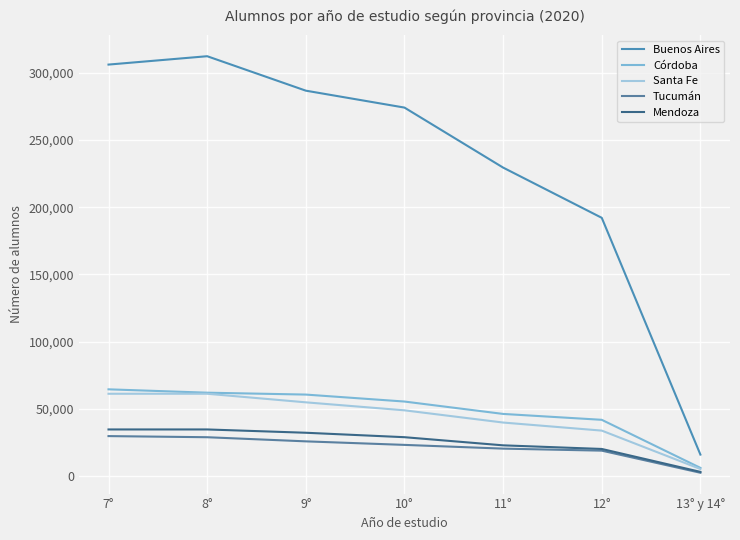

How many values in the Tucumán series are below 23107?

3